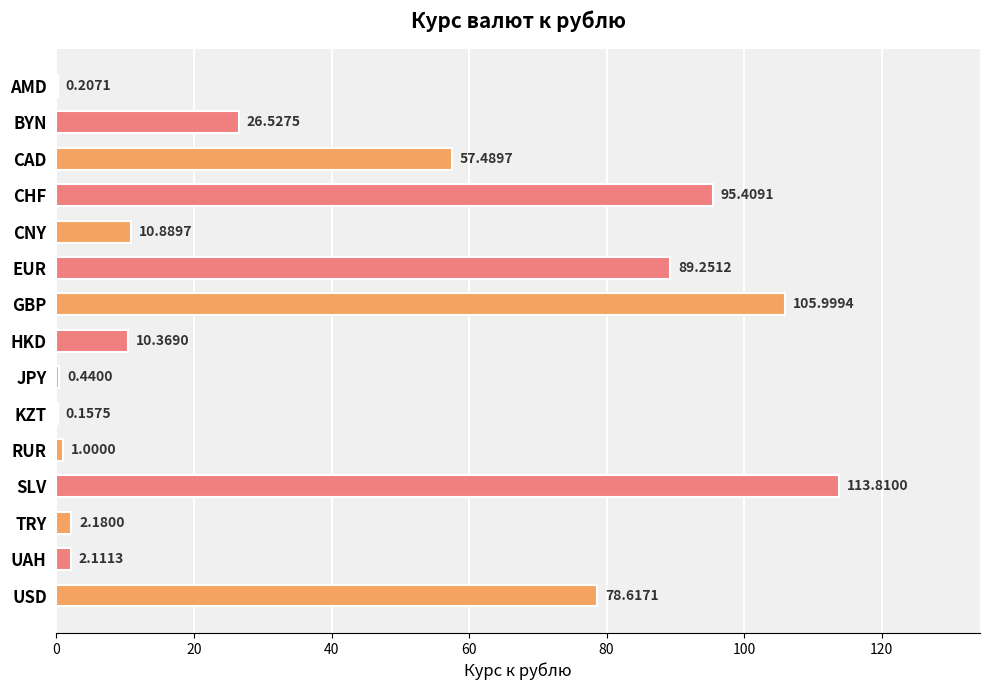

Where is the data nearest to the value 56?

CAD